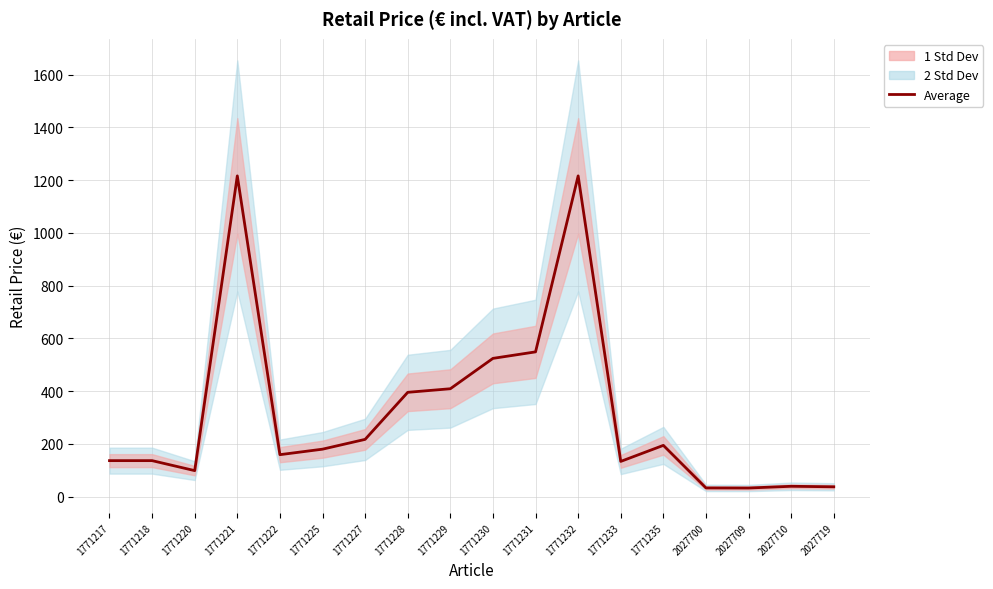

Between 1771221 and 2027700, which is larger?

1771221